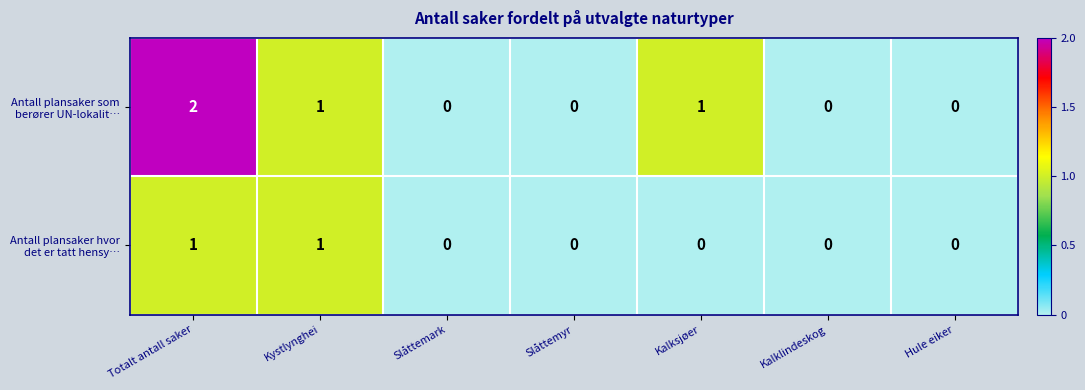

Is it true that Antall plansaker som berører UN-lokalit… equals -1 at Slåttemark?

False